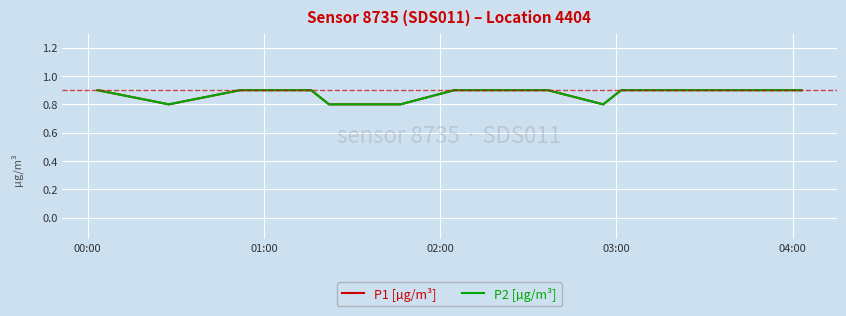

Does the chart display data point markers on the line(s)?

No